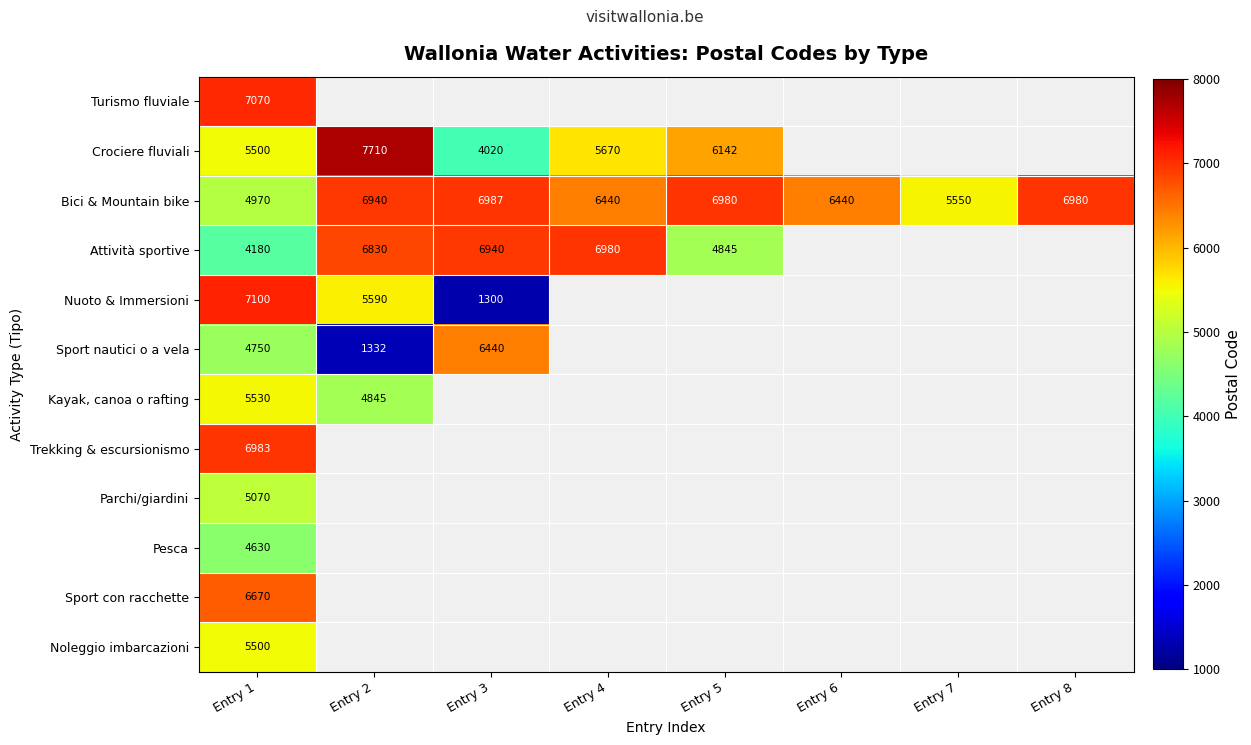

Which category has the highest value in the Attività sportive series?

Entry 4